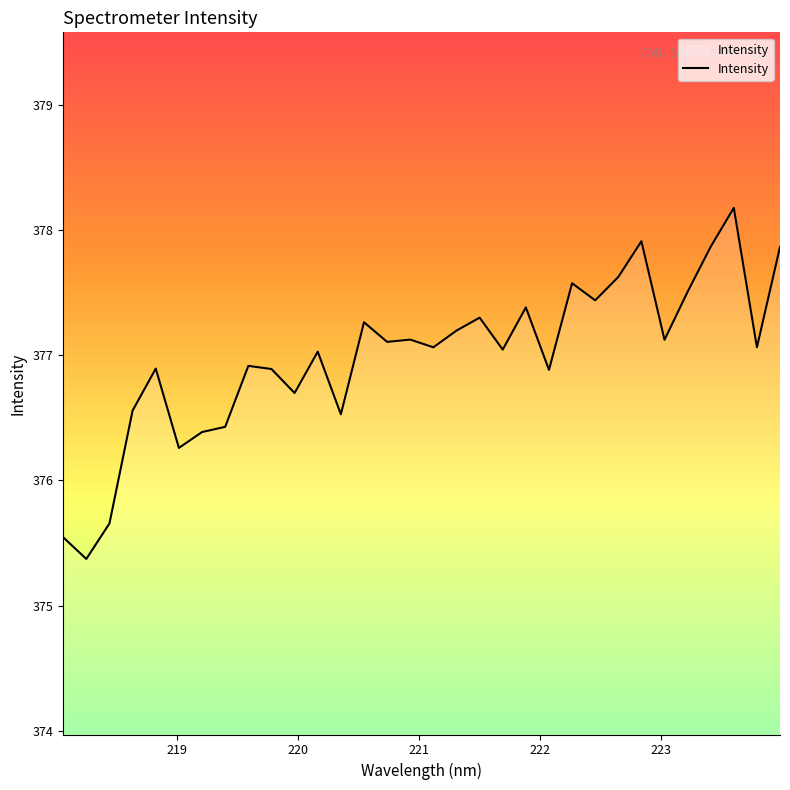

What is the greatest value displayed?

378.2